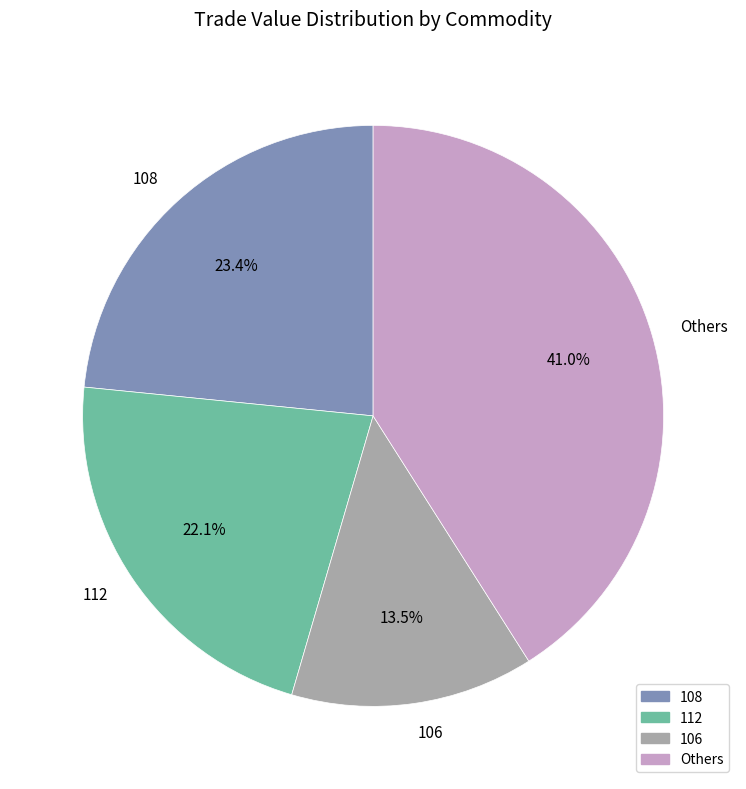

To the nearest percent, what is the average slice percentage?

25%